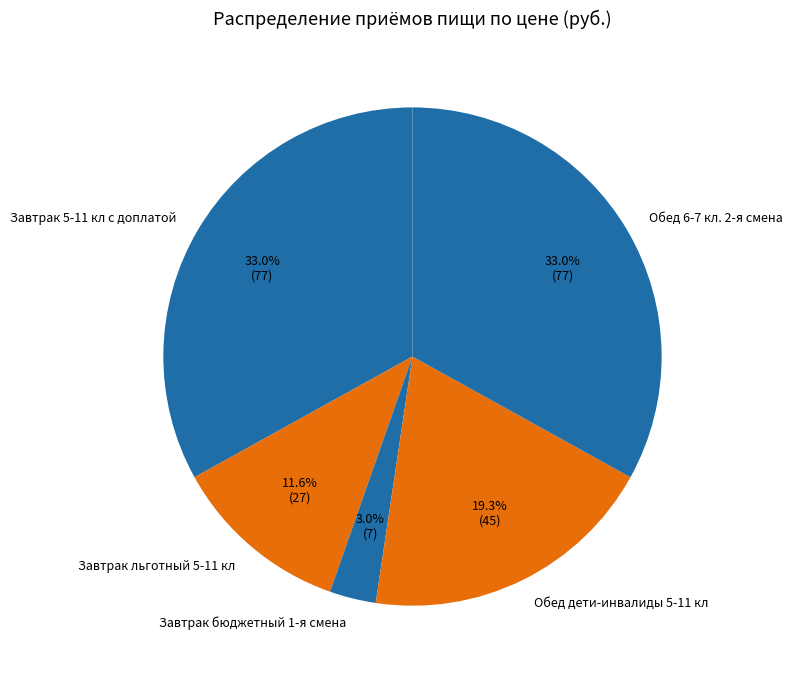

The Обед дети-инвалиды 5-11 кл slice represents 25% of the pie. True or false?

False